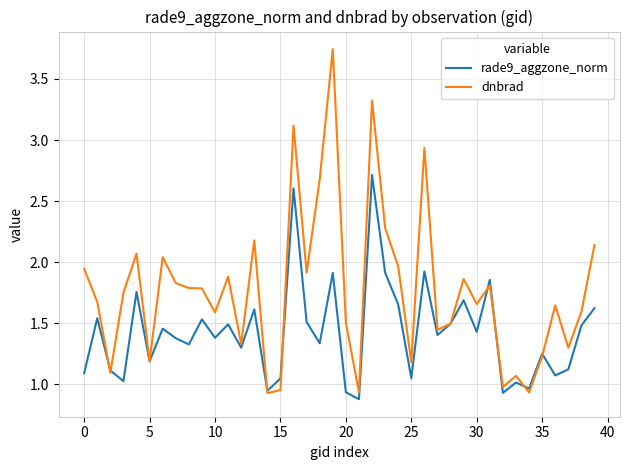

Which series has the largest range (max minus min)?

dnbrad